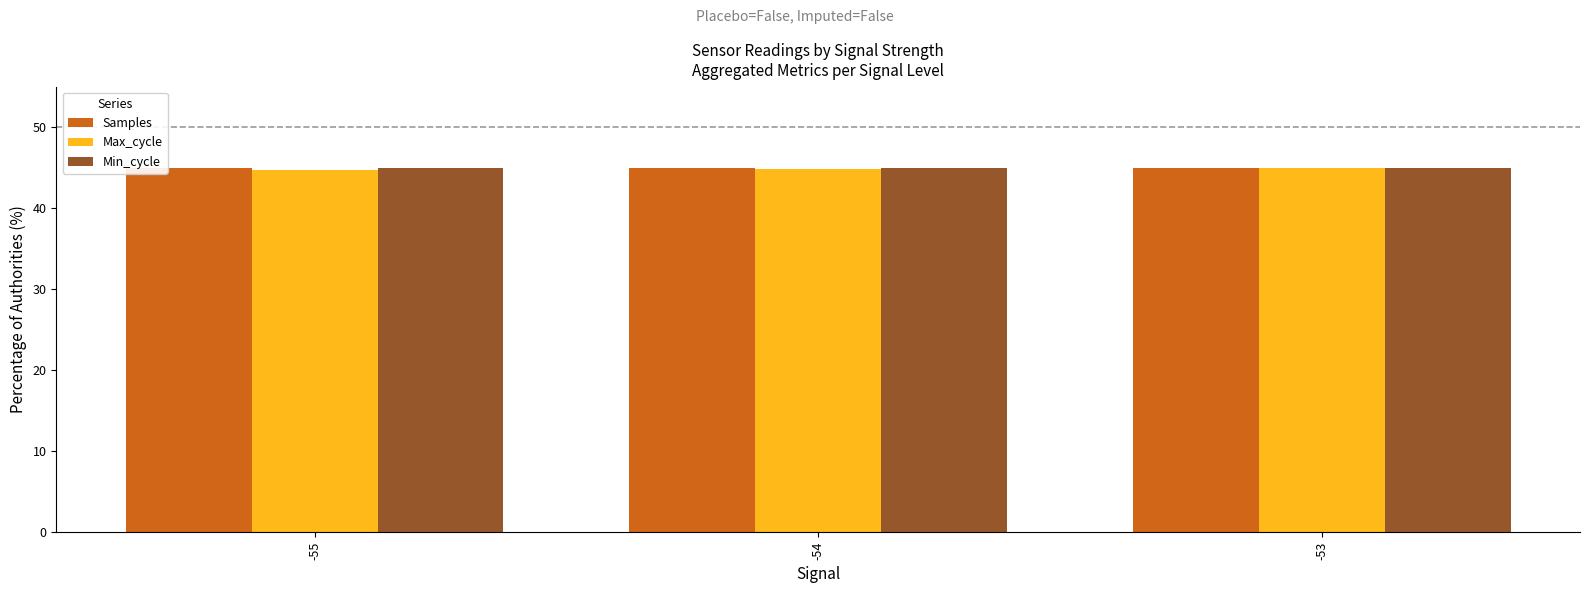

What is the minimum value shown in the chart?

44.8